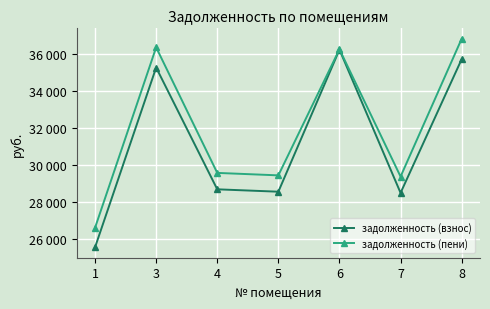

Which category has the lowest value in the задолженность (пени) series?

1